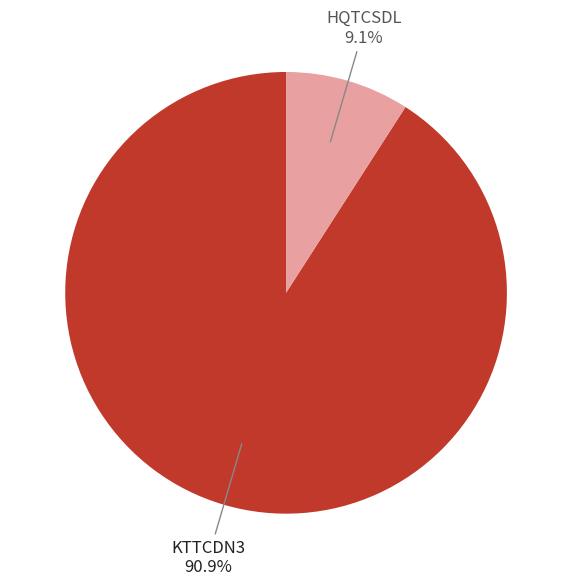

Does any single category account for the majority?

Yes